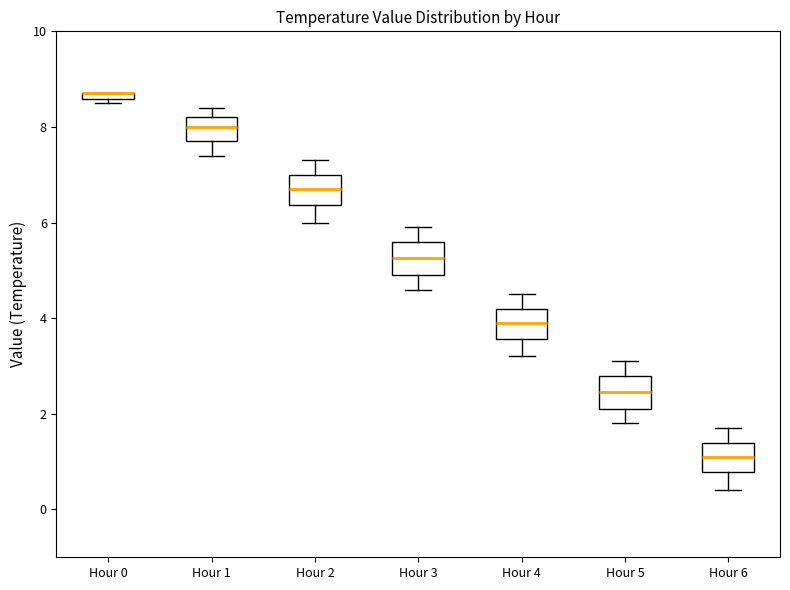

Where does the upper whisker of the box for Hour 4 end on the y-axis? The values are not printed on the chart, so give them approximately, as read against the axis.

4.6